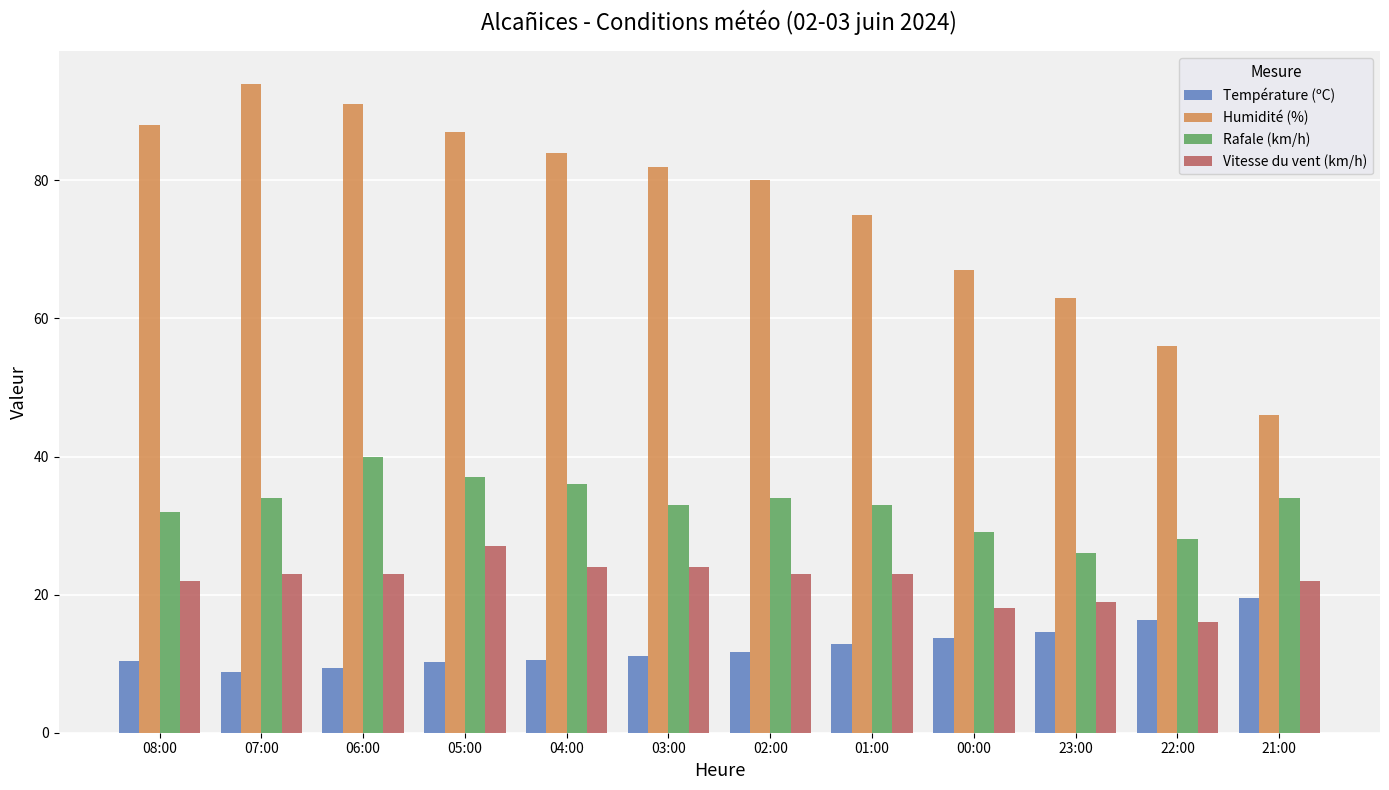

Is the value of Humidité (%) at 05:00 greater than the value of Température (ºC) at 00:00?

Yes